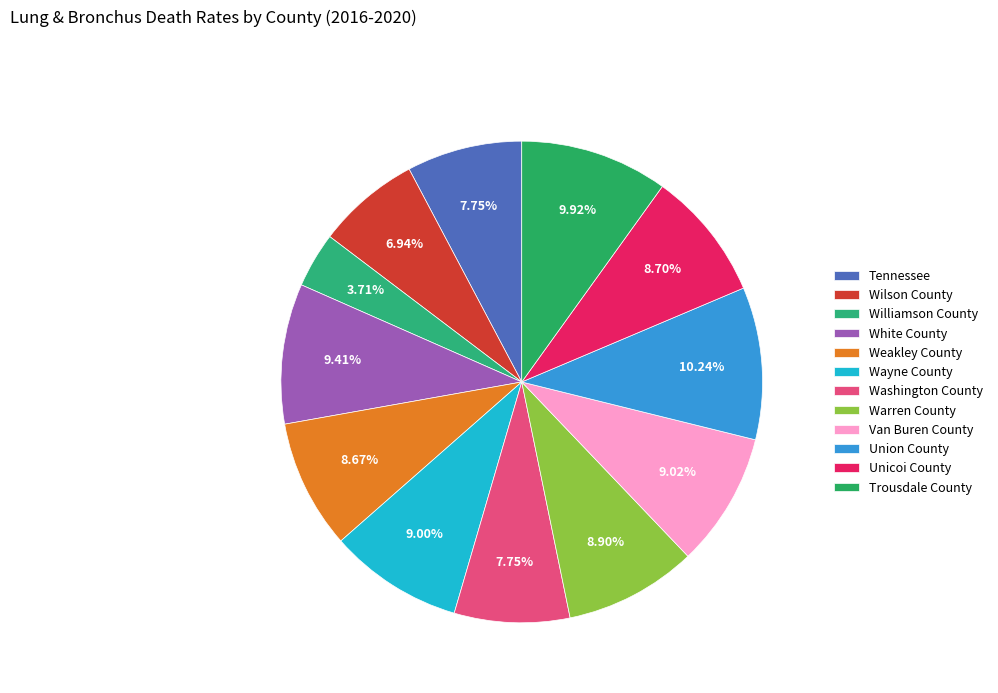

What is the smallest slice in the pie chart?

Williamson County